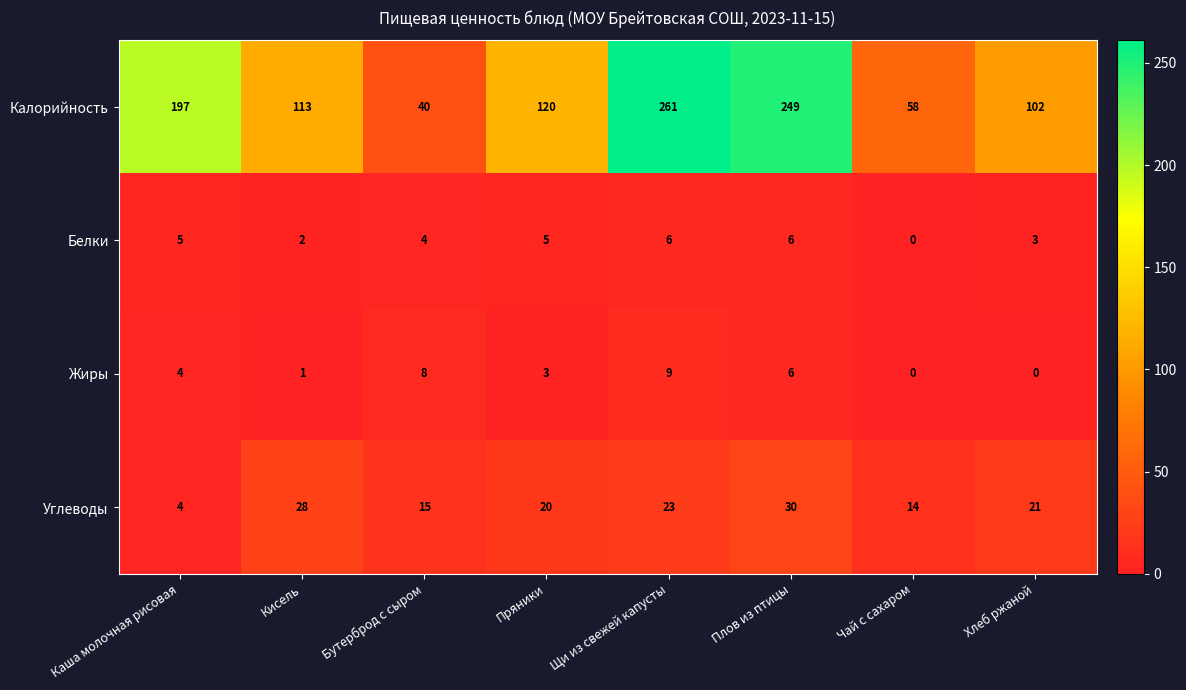

The value of Жиры at Чай с сахаром is 0. True or false?

True